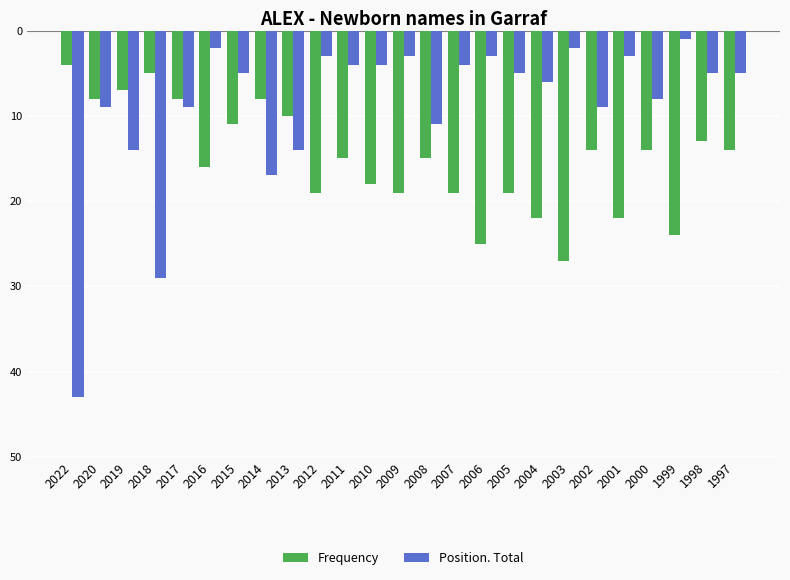

Is it true that Position. Total equals -22 at 2022?

False